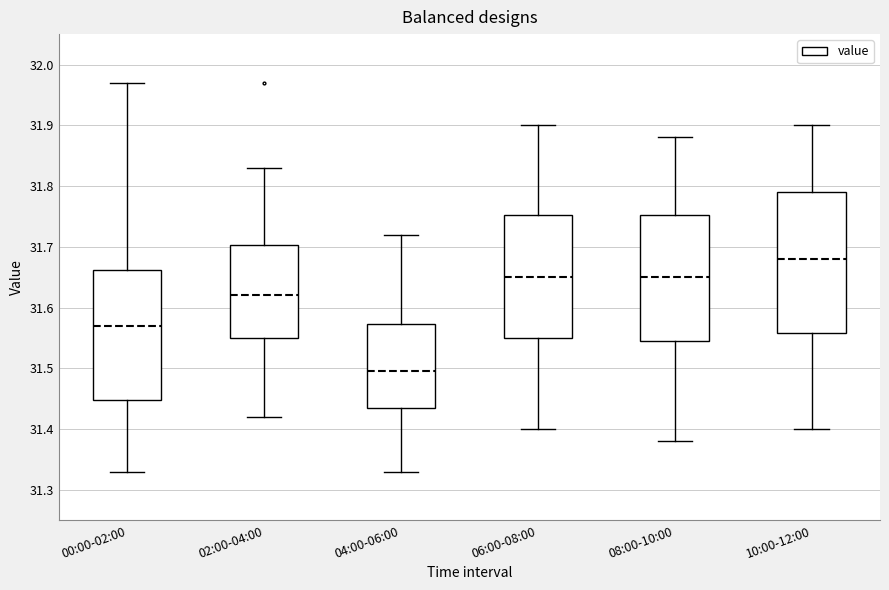

Which box has the highest median line?

10:00-12:00